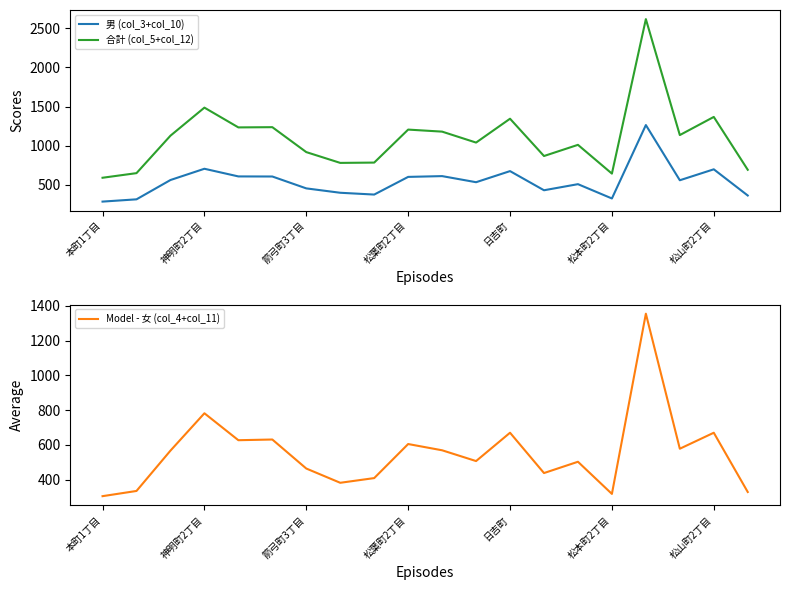

Which category has the lowest value in the 男 (col_3+col_10) series?

本町1丁目